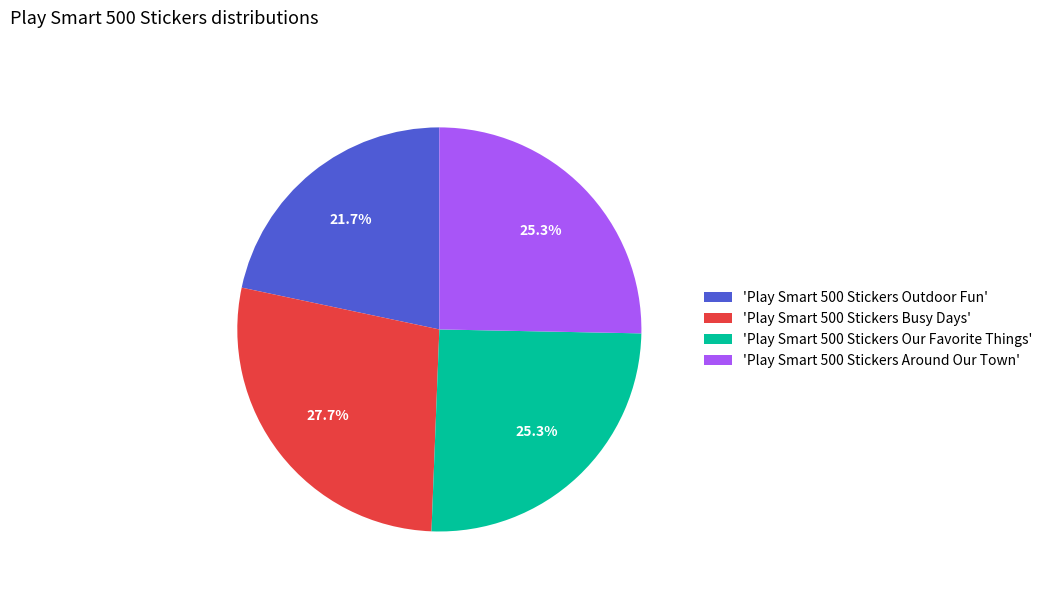

Which slice is the smallest?

'Play Smart 500 Stickers Outdoor Fun'